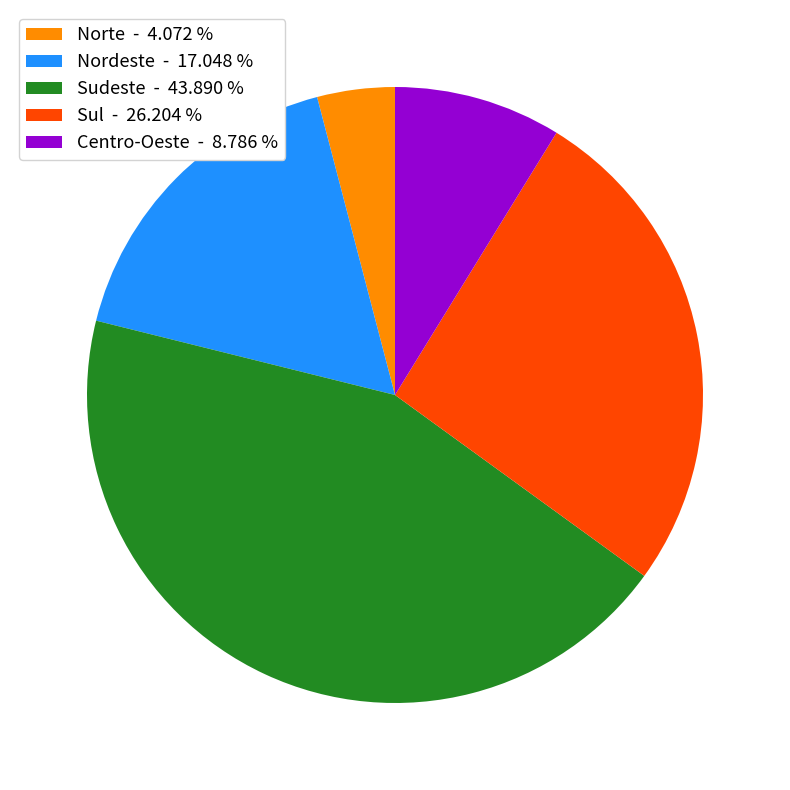

Is it true that Norte is 4% of the pie?

True